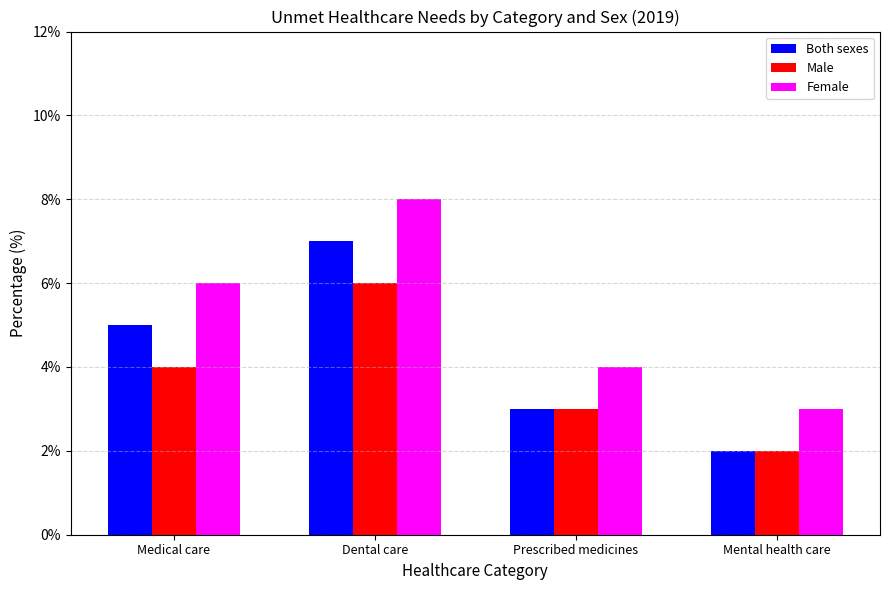

Reading left to right, what are all the values shown in this chart?

Both sexes: 5	7	3	2
Male: 4	6	3	2
Female: 6	8	4	3